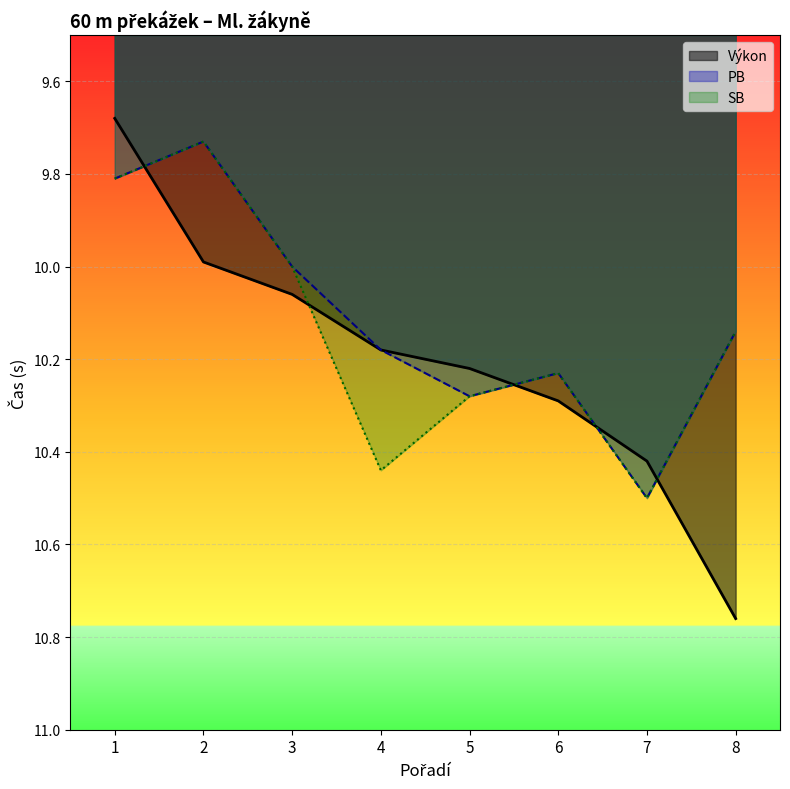

The SB series shows 4.1 at 7. True or false?

False